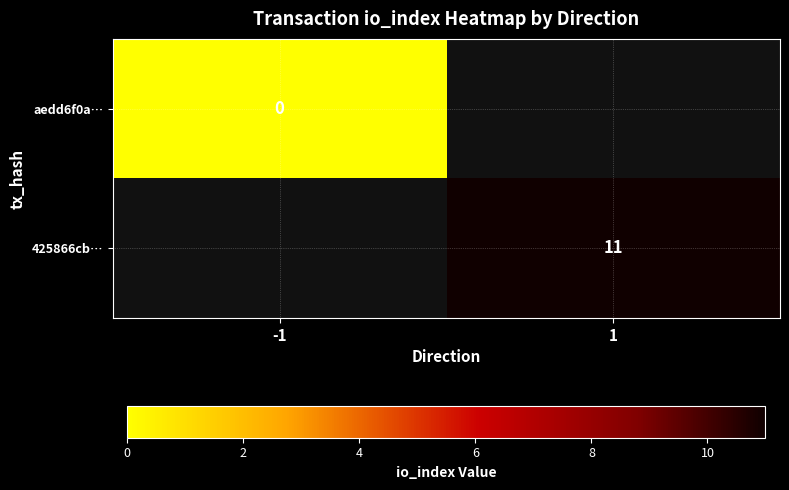

Count the number of data series in this chart.

2